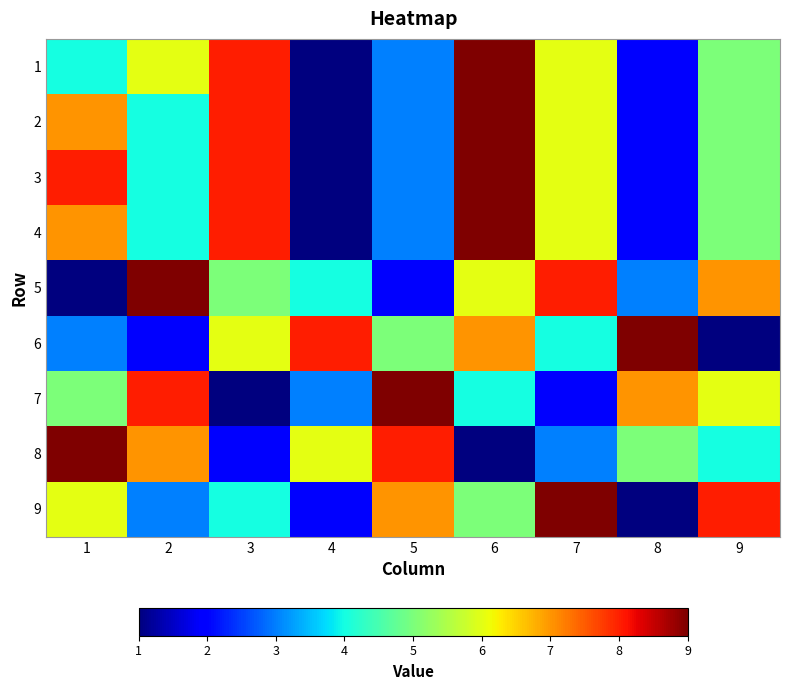

Reading left to right, extract all data points from this chart.

1: 1=4	2=6	3=8	4=1	5=3	6=9	7=6	8=2	9=5
2: 1=7	2=4	3=8	4=1	5=3	6=9	7=6	8=2	9=5
3: 1=8	2=4	3=8	4=1	5=3	6=9	7=6	8=2	9=5
4: 1=7	2=4	3=8	4=1	5=3	6=9	7=6	8=2	9=5
5: 1=1	2=9	3=5	4=4	5=2	6=6	7=8	8=3	9=7
6: 1=3	2=2	3=6	4=8	5=5	6=7	7=4	8=9	9=1
7: 1=5	2=8	3=1	4=3	5=9	6=4	7=2	8=7	9=6
8: 1=9	2=7	3=2	4=6	5=8	6=1	7=3	8=5	9=4
9: 1=6	2=3	3=4	4=2	5=7	6=5	7=9	8=1	9=8